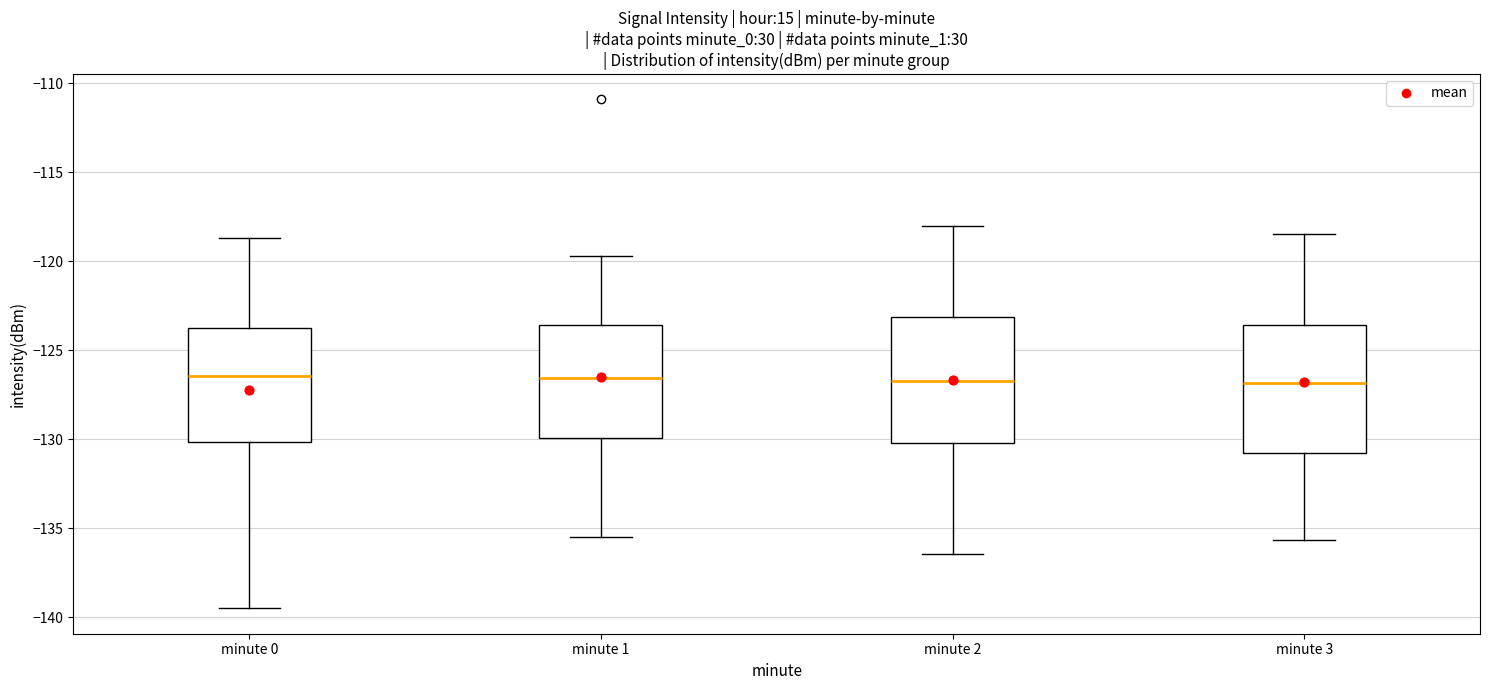

Where does the median line of the box for minute 2 sit on the y-axis? The values are not printed on the chart, so give them approximately, as read against the axis.

-126.5